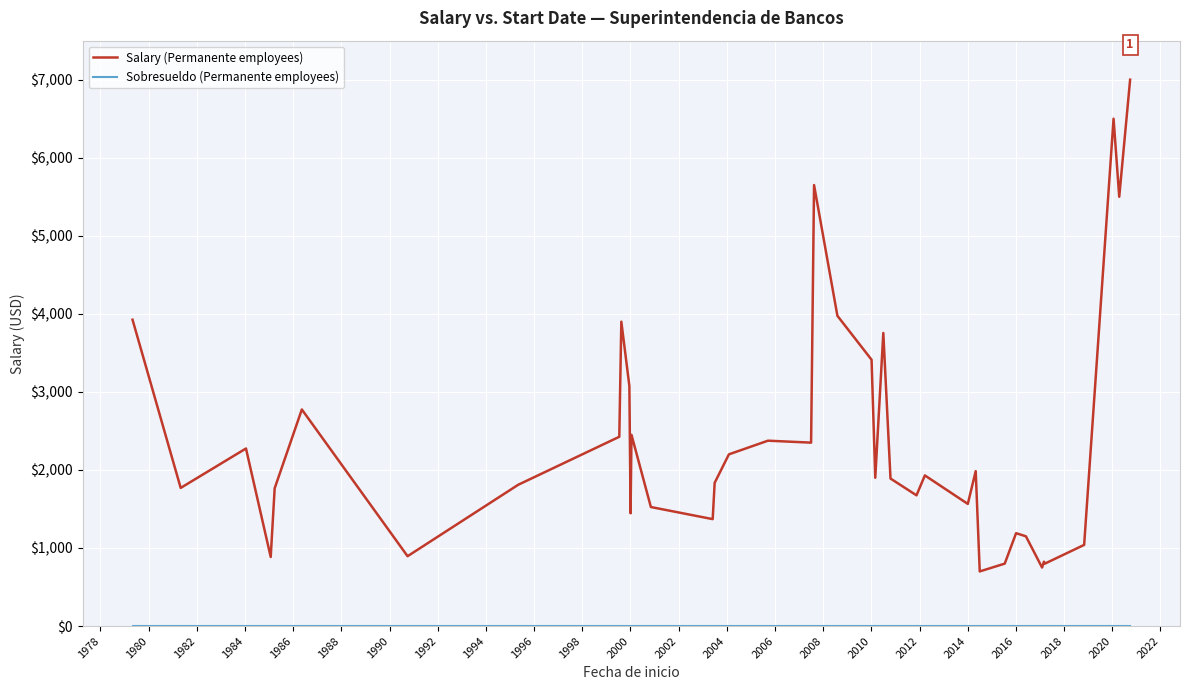

What is the lowest value of the Salary (Permanente employees) series?

700